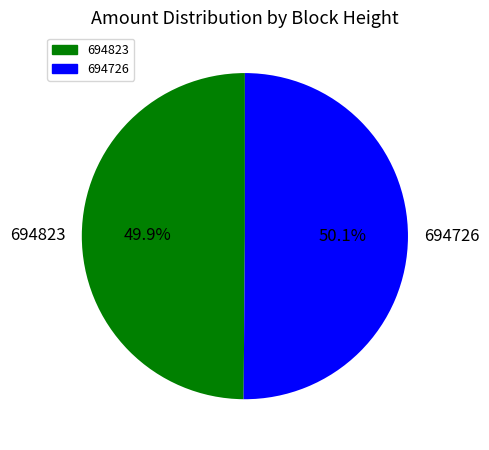

Does any single category account for the majority?

Yes